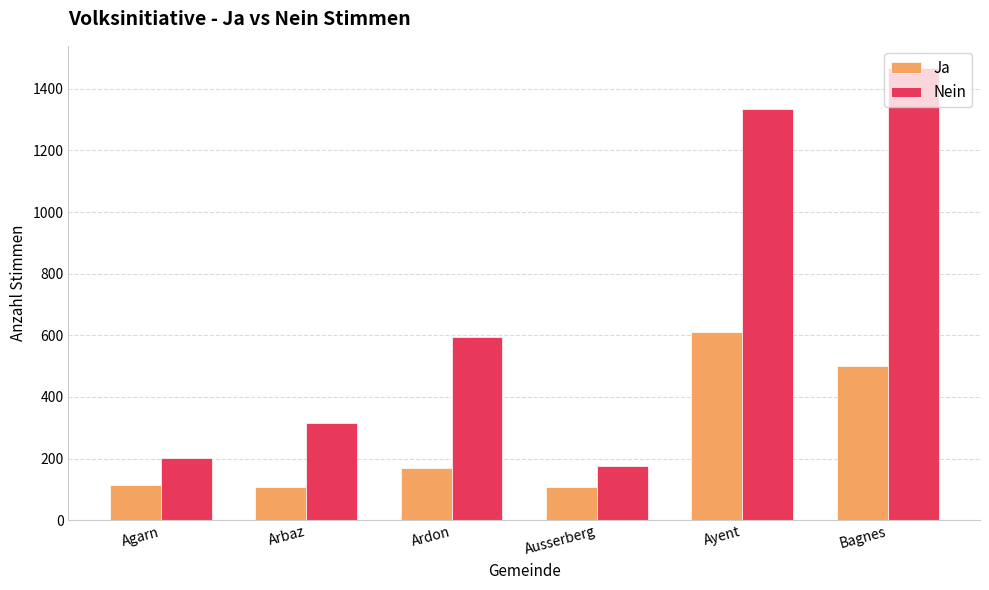

Does the chart contain any negative values?

No